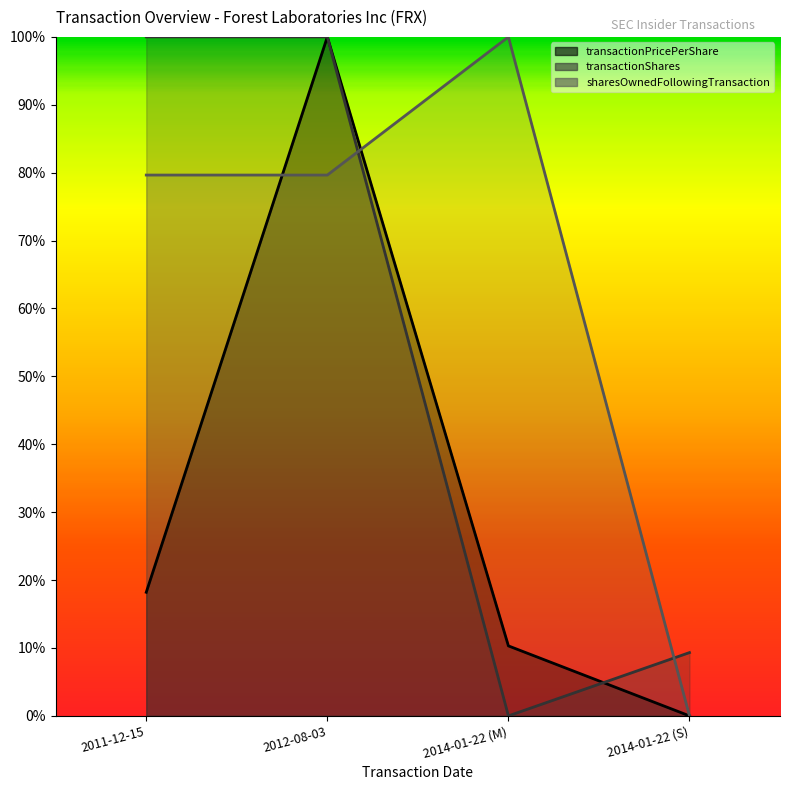

At which label is sharesOwnedFollowingTransaction closest to 0?

2014-01-22 (S)